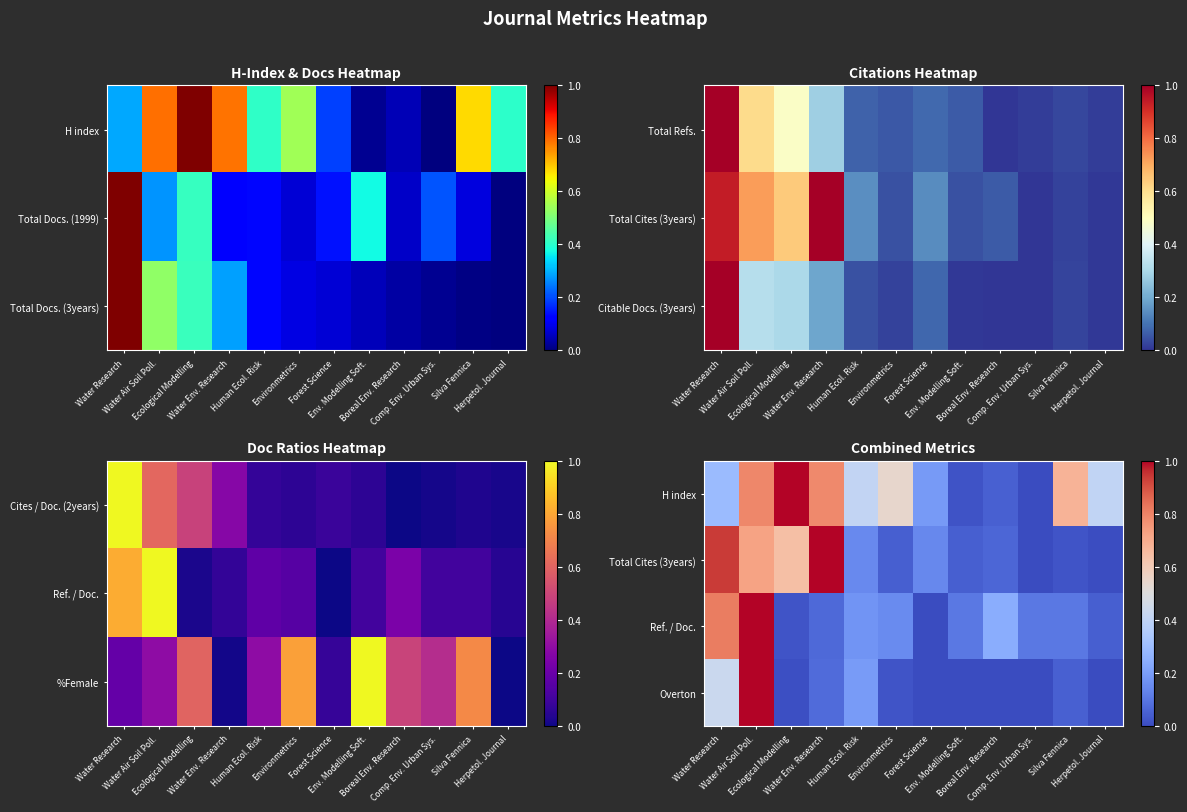

Count the number of categories in the chart.

12